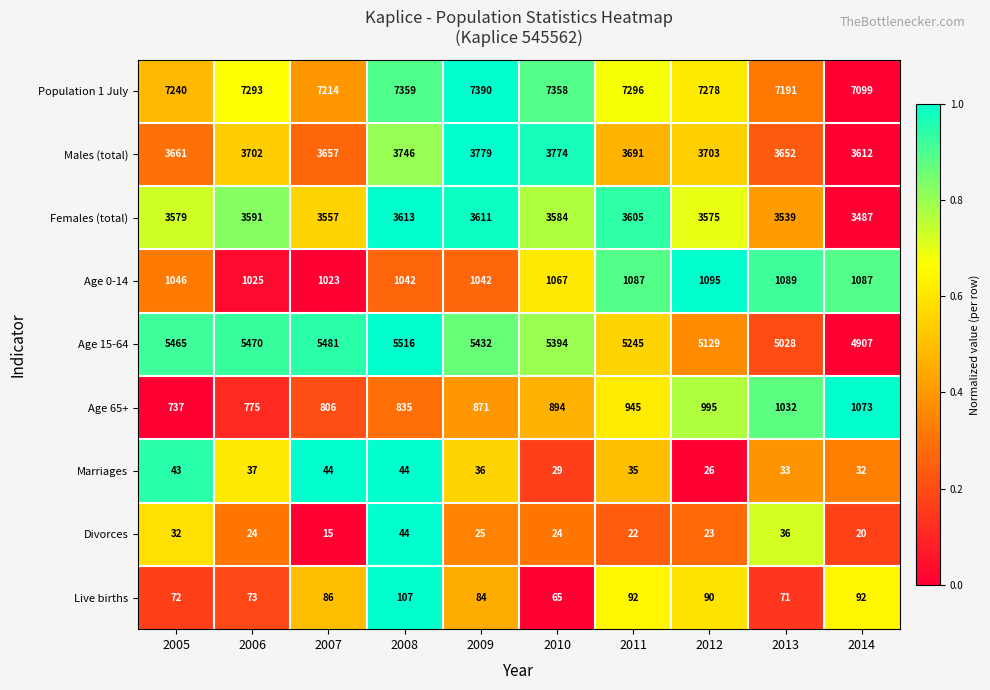

Between 2006 and 2009, which series saw the biggest shift?

Population 1 July